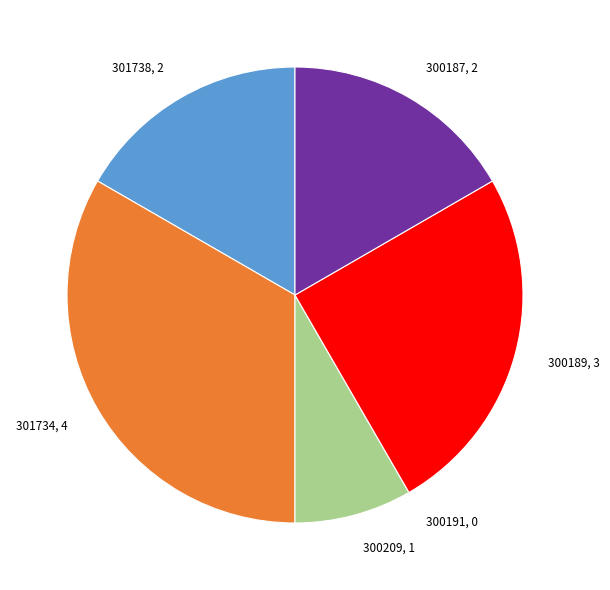

What is the ratio of the value at 300189, 3 to the value at 300187, 2?

1.5